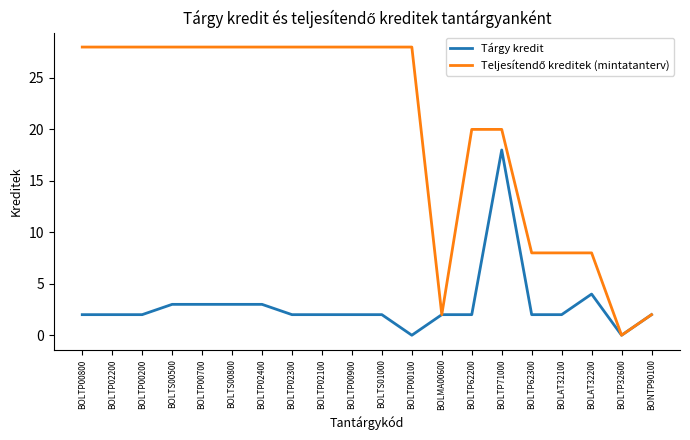

Where is Tárgy kredit nearest to the value 9?

BOLAT32200